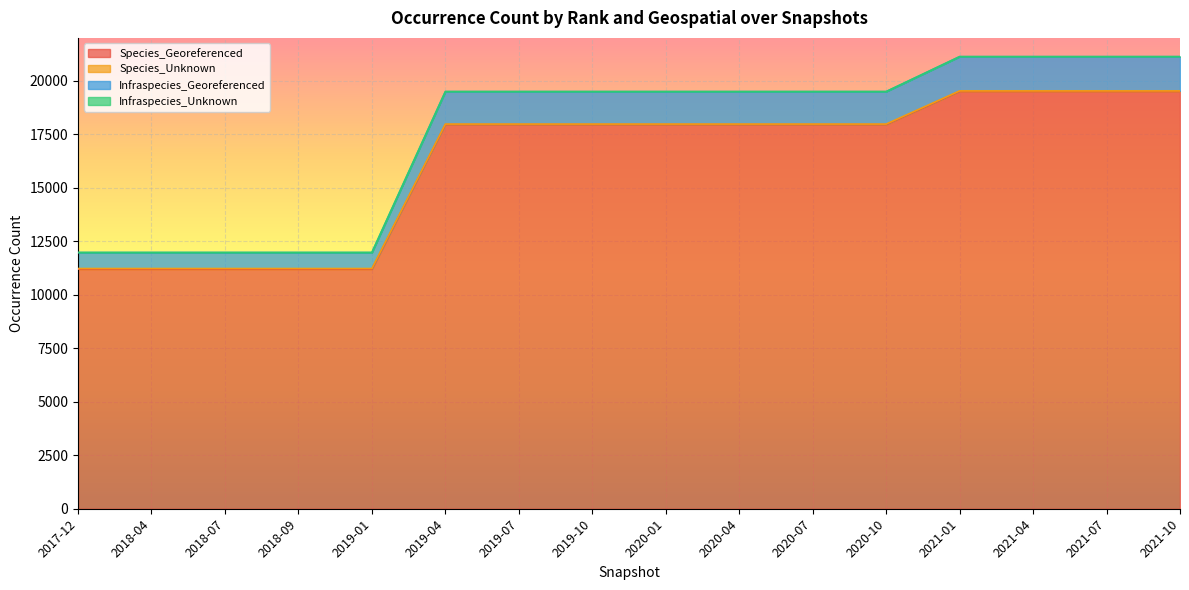

What is the lowest value of the Species_Georeferenced series?

11194